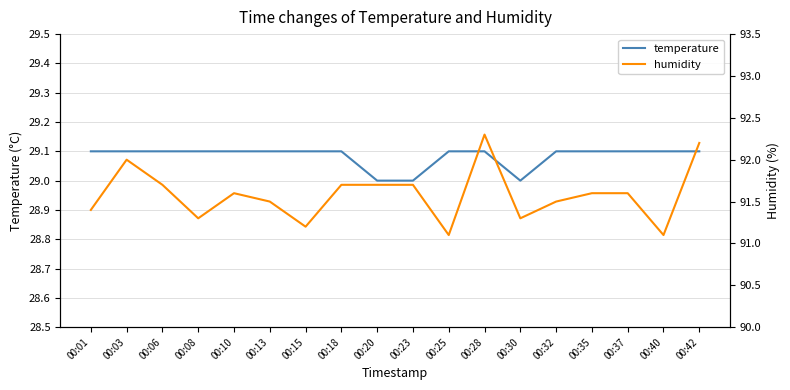

Is it true that temperature equals 19.1 at 00:01?

False